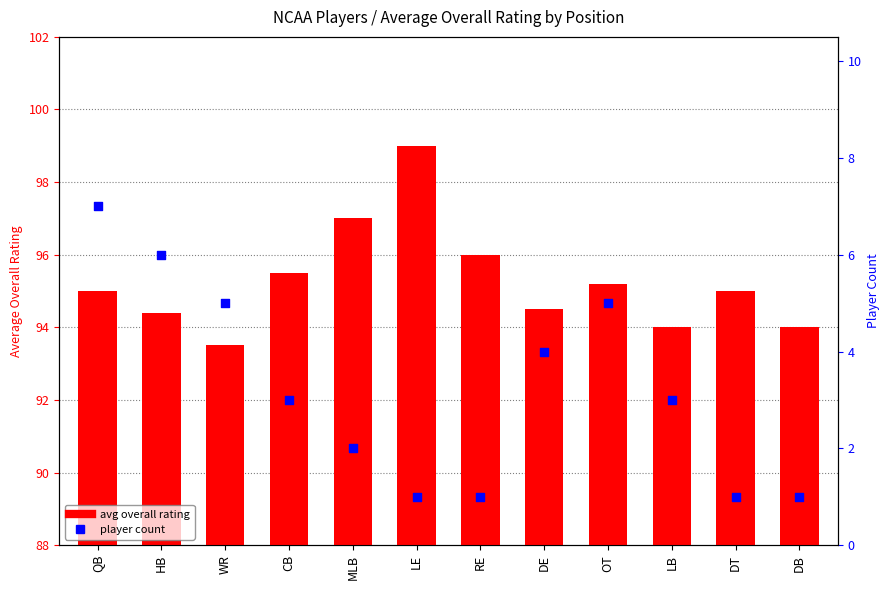

Is the value of player count at WR greater than the value of avg overall rating at CB?

No